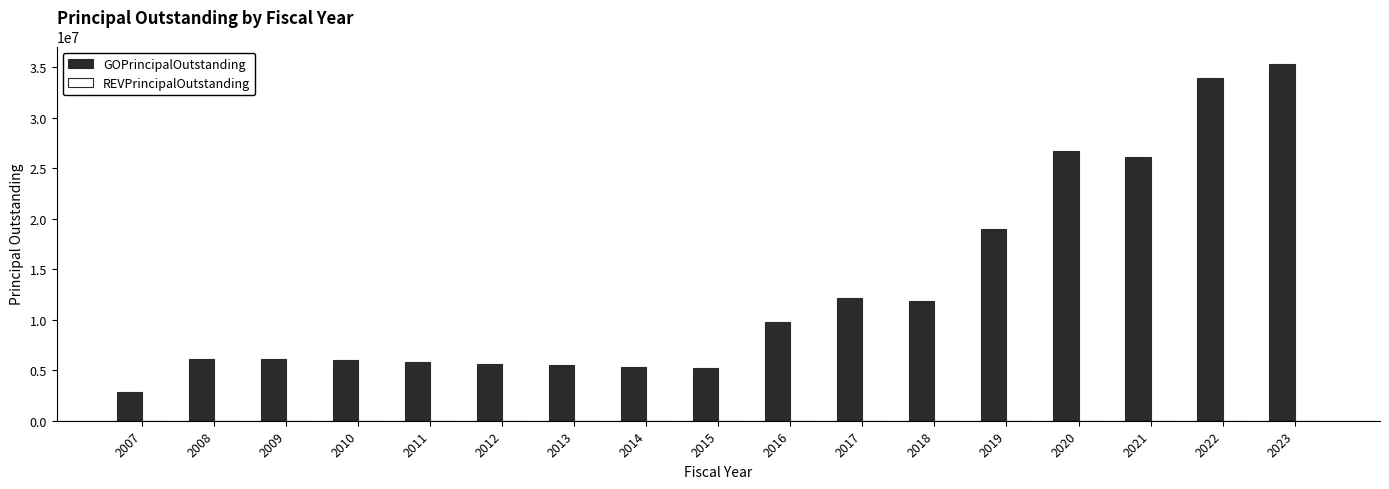

What is the value of the 12th bar from the left?

11835000